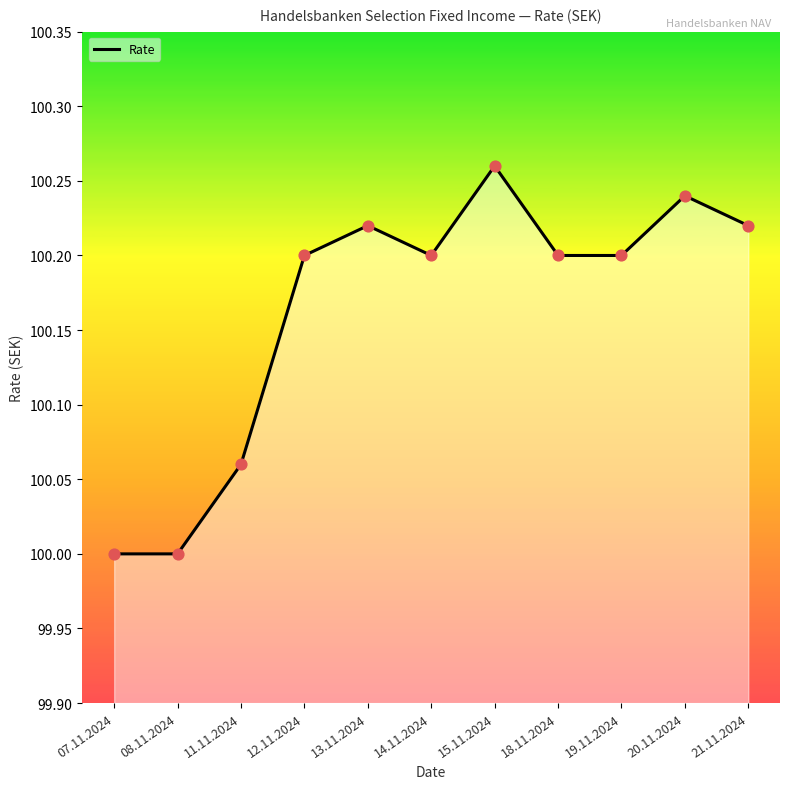

Approximately how many times larger is the value at 20.11.2024 compared to 12.11.2024?

1.0